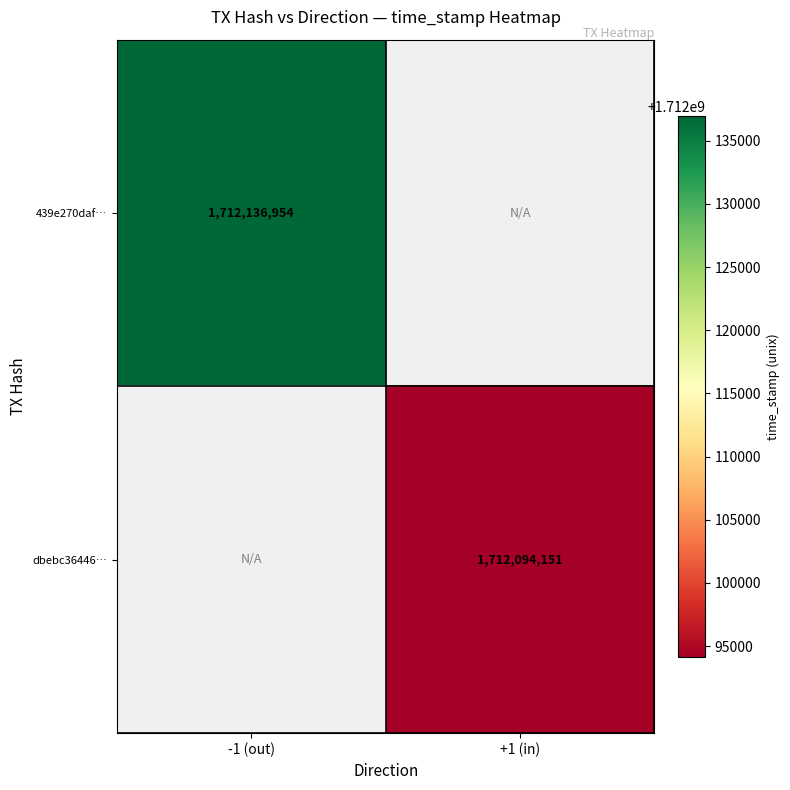

At how many categories does at least one series exceed 1712102906?

1